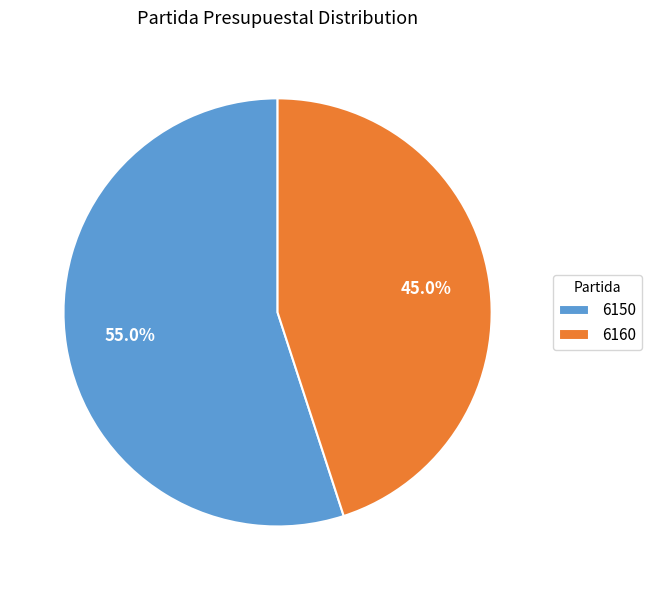

What percentage is the 6160 slice, to the nearest percent?

45%